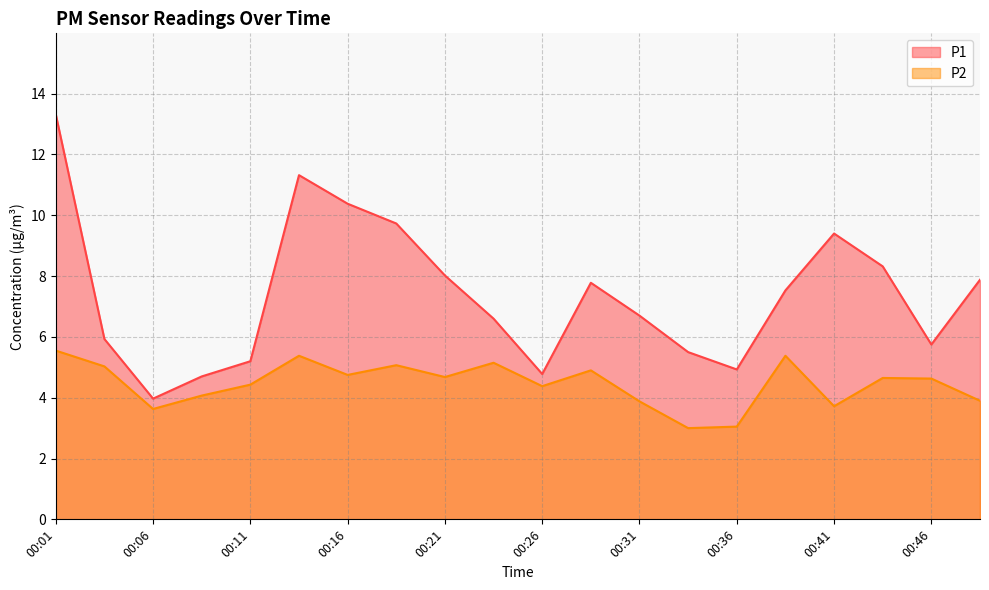

Is the value of P1 at 00:31 greater than the value of P2 at 00:48?

Yes